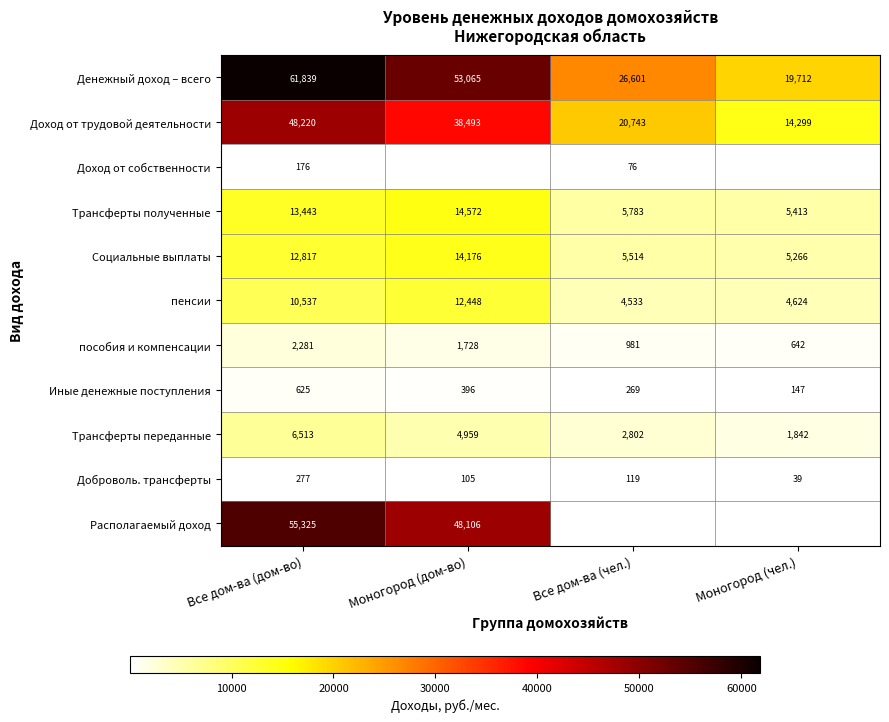

How many values in the Трансферты полученные series are below 13443?

2